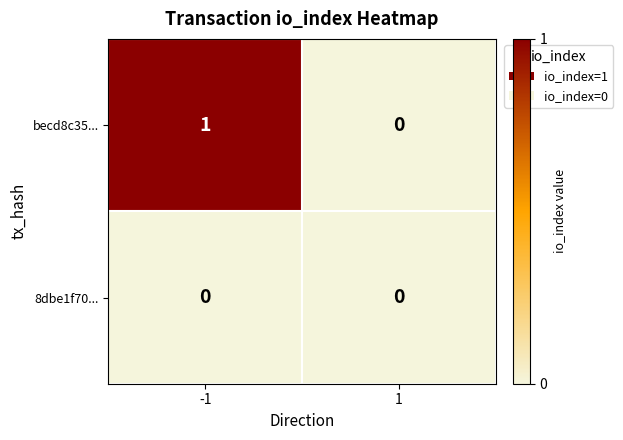

Between -1 and 1, which series saw the biggest shift?

becd8c35...